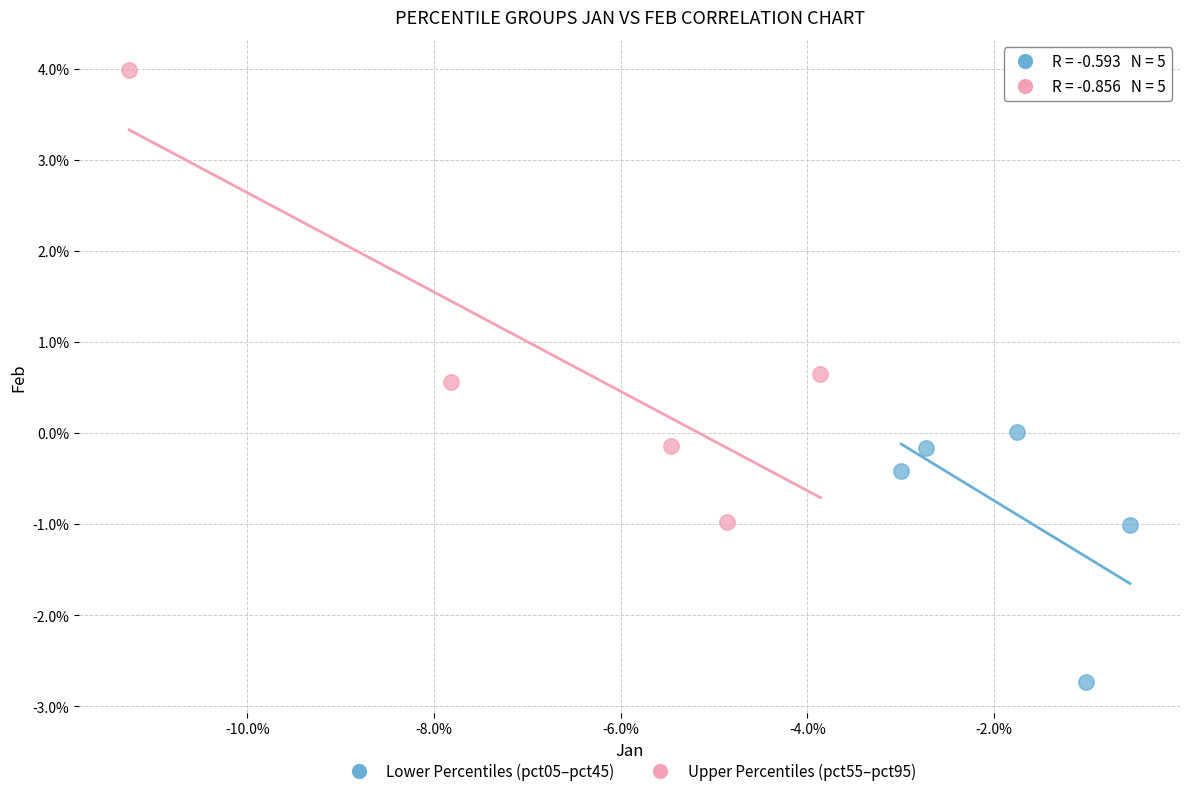

What are all the series names shown in the legend?

Lower Percentiles (pct05–pct45), Upper Percentiles (pct55–pct95)